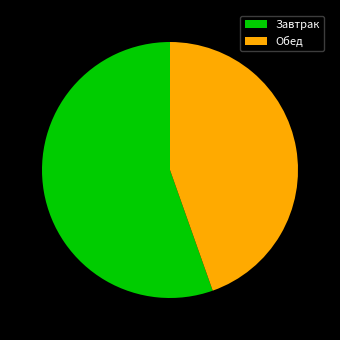

What is the largest slice in the pie chart?

Завтрак